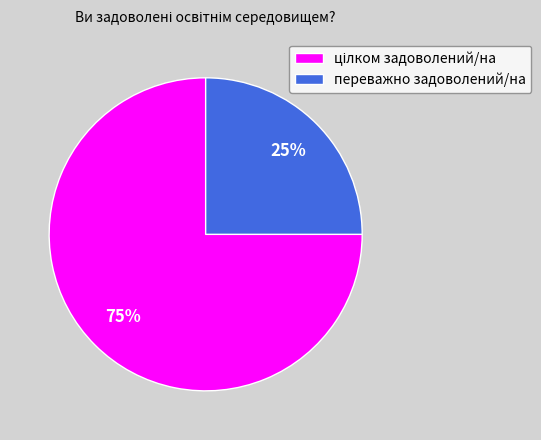

Does any single category account for the majority?

Yes